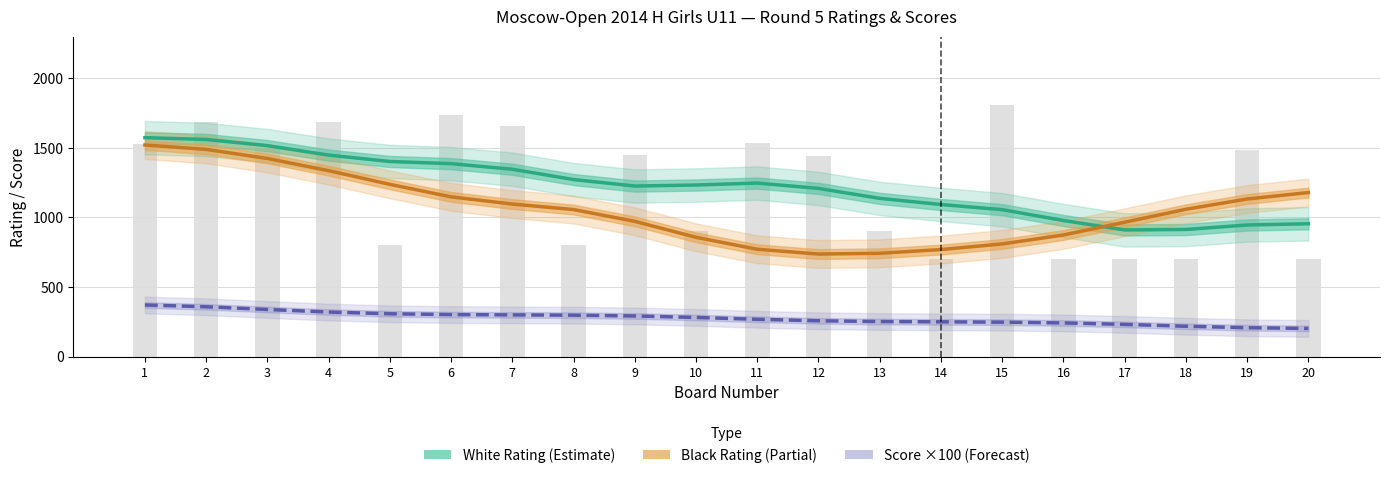

Reading right to left, extract all data points from this chart.

White Rating (Estimate): 954.9	946.1	913.8	910.5	978.3	1056.2	1093.2	1137.3	1208.9	1247.2	1233.3	1226.0	1272.6	1346.6	1386.8	1402.3	1448.3	1516.4	1560.7	1573.5
Black Rating (Partial): 1179.2	1132.8	1059.1	965.8	874.3	809.9	769.5	742.8	737.3	771.7	857.6	972.2	1057.0	1096.5	1148.2	1238.1	1336.4	1424.2	1489.4	1520.9
Score ×100 (Forecast): 202.7	207.8	218.4	231.6	242.3	247.8	250.0	252.2	257.7	268.4	281.6	292.3	297.8	300.0	302.2	308.1	320.5	338.9	358.4	371.3